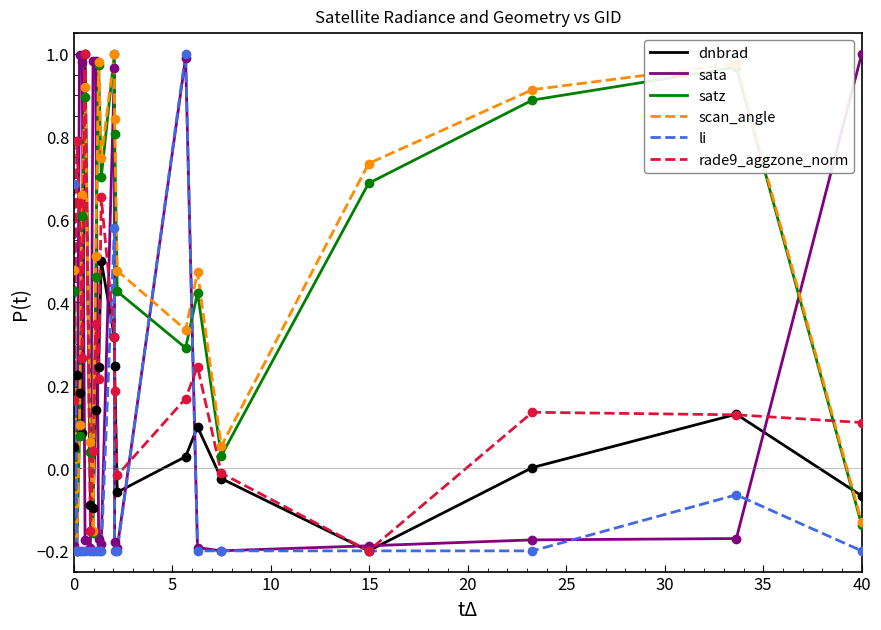

How many positive values does the li series have?

3